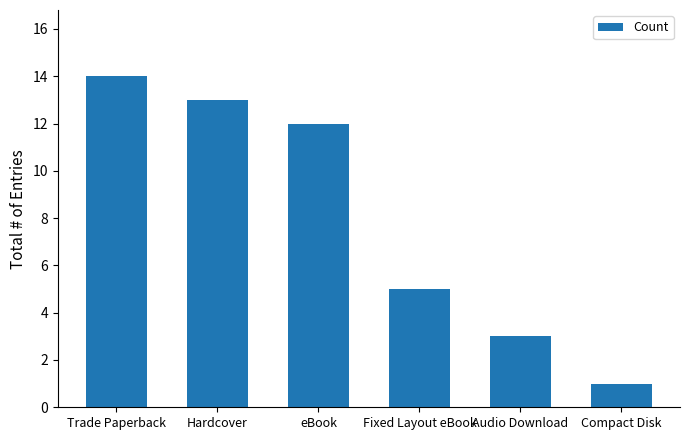

What is the ratio of the value at eBook to the value at Hardcover?

0.9